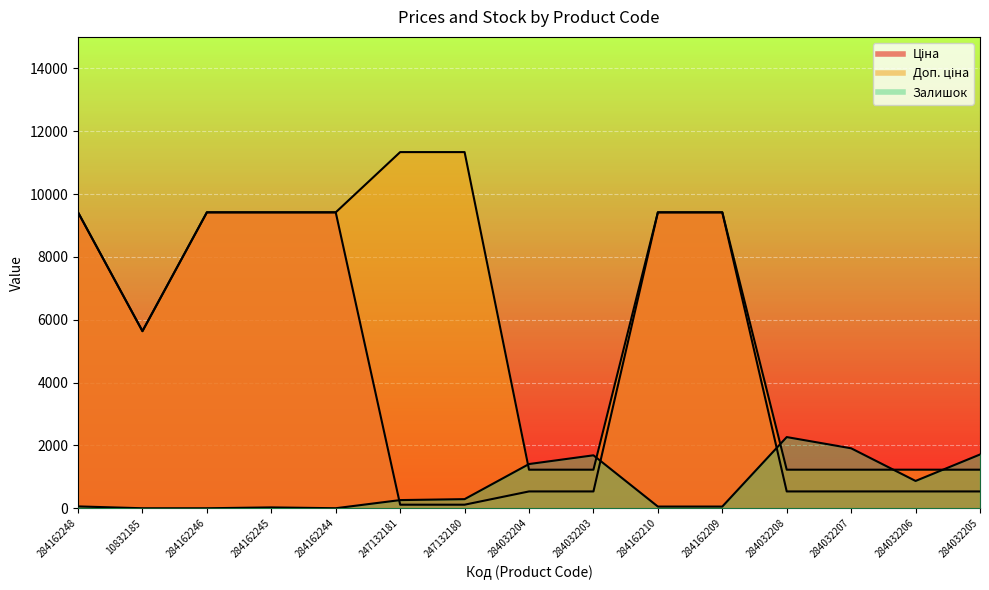

At how many categories does at least one series exceed 9724?

2